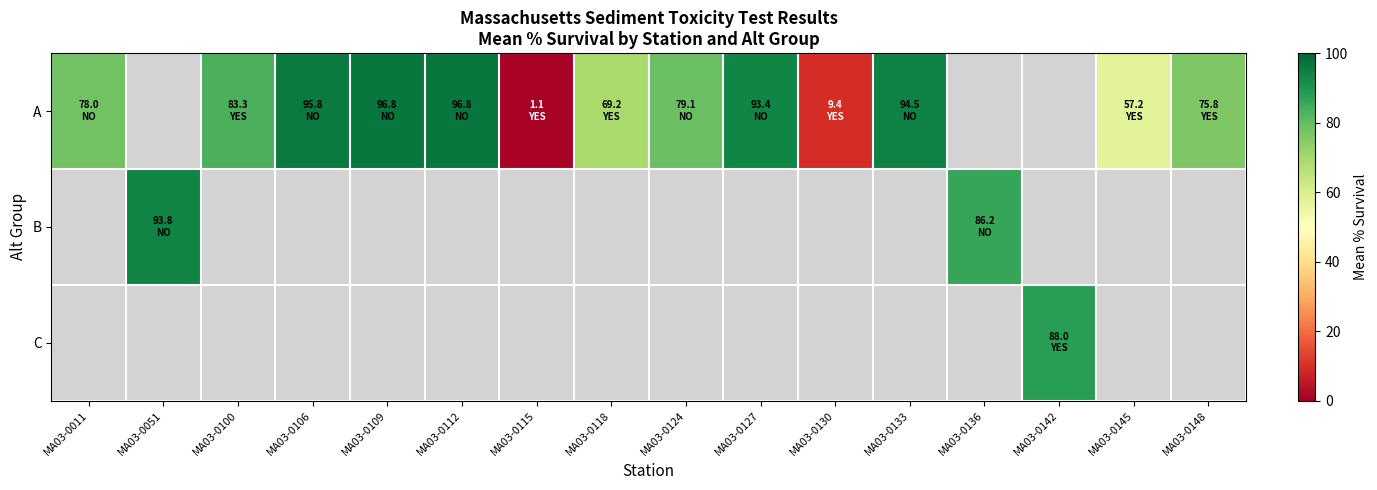

At how many categories does at least one series exceed 43?

14